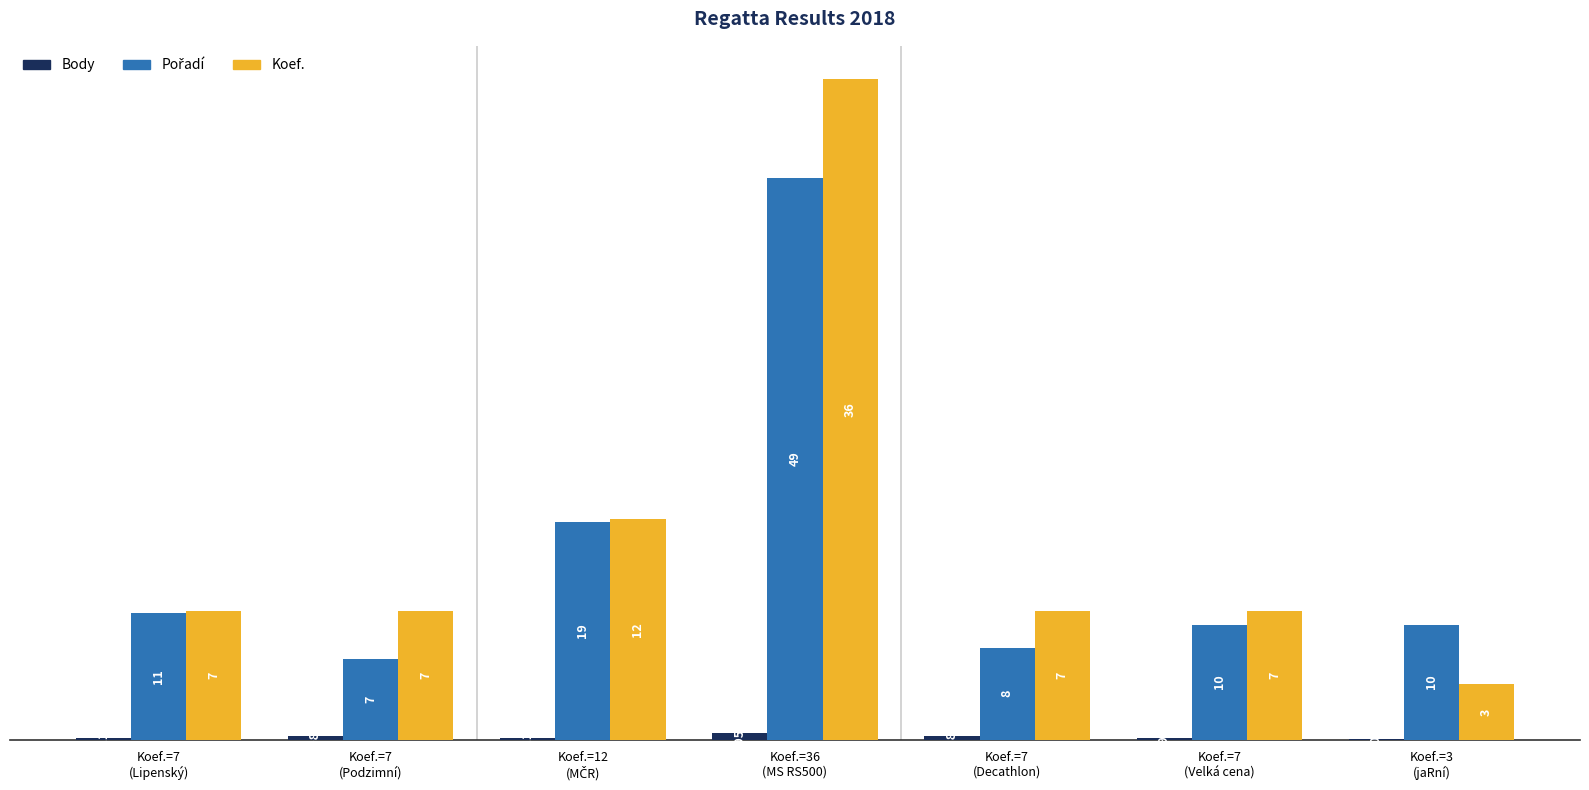

How many bars are there in total?

21